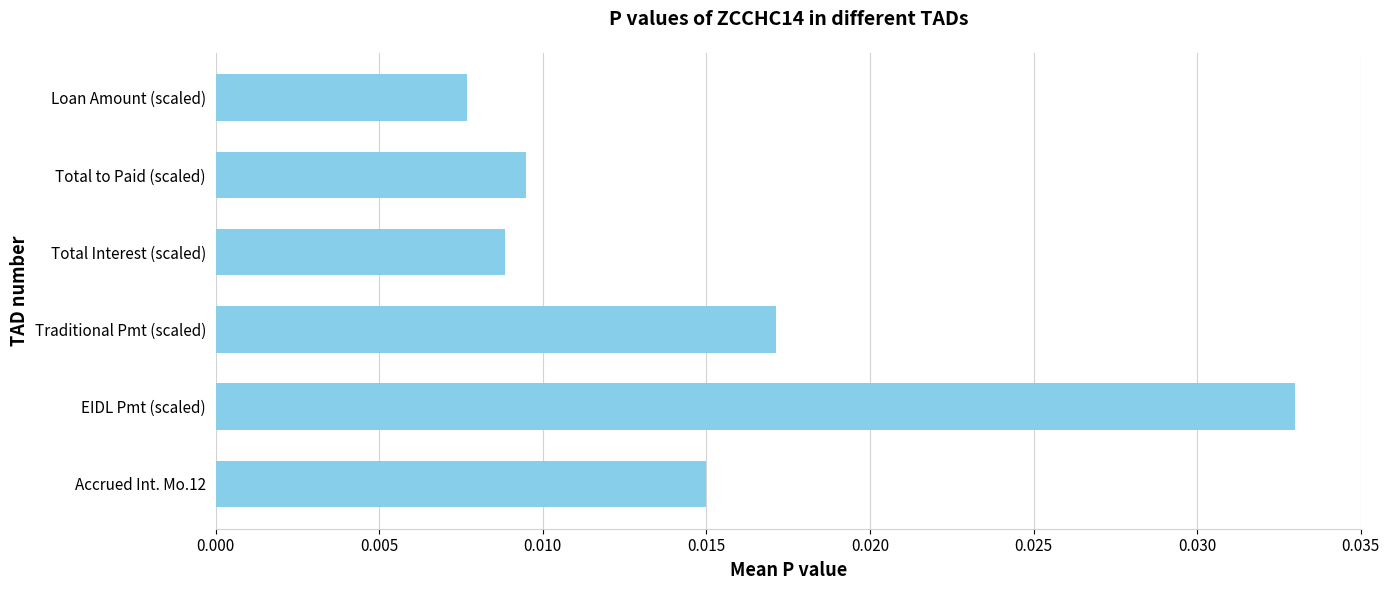

Count the number of categories in the chart.

6